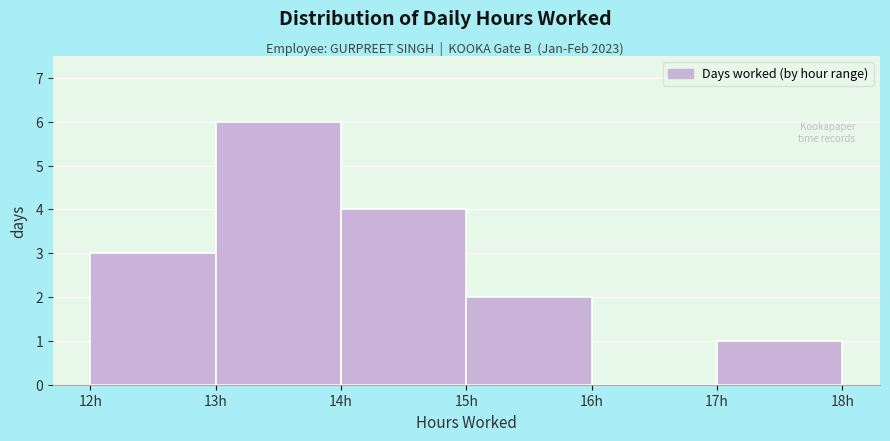

Reading left to right, list every bar in this chart as the range it spans on the x-axis followed by its height. The values are not printed on the chart, so give them approximately, as read against the axis.

12 to 13: 3
13 to 14: 6
14 to 15: 4
15 to 16: 2
16 to 17: 0
17 to 18: 1